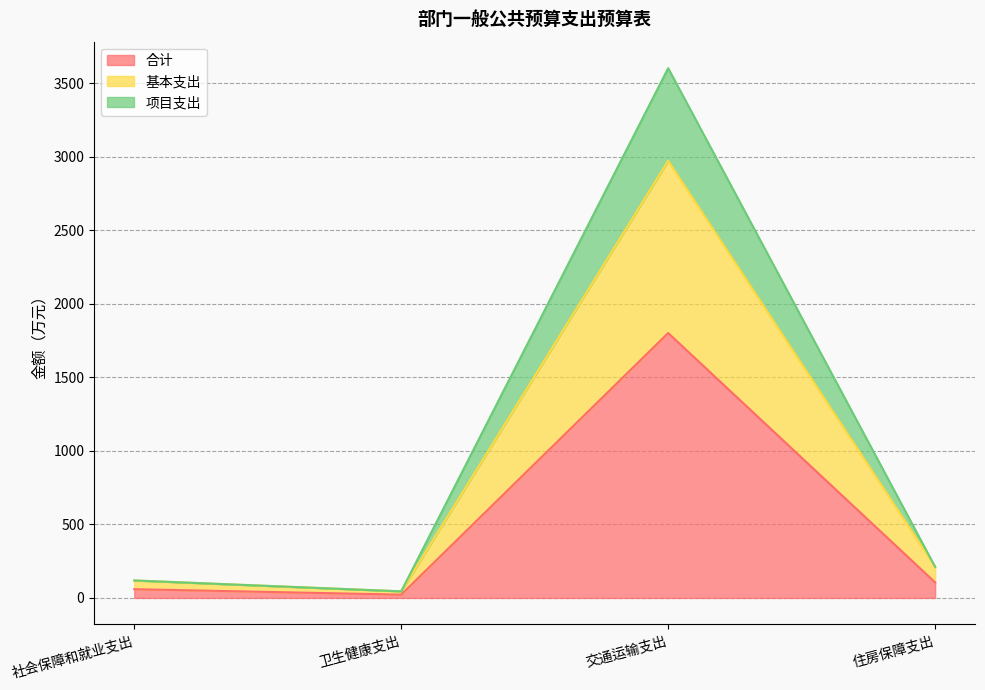

At how many categories does at least one series exceed 2115?

1